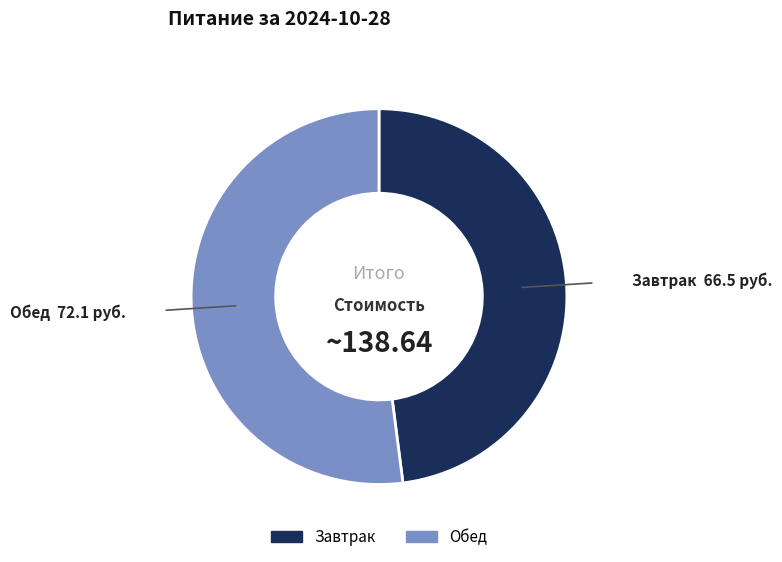

Which category accounts for the majority?

Обед